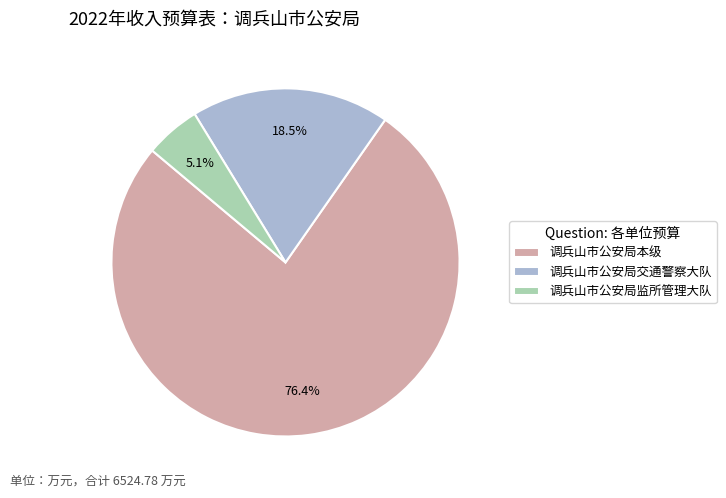

To the nearest percent, what is the difference between the 调兵山市公安局本级 and 调兵山市公安局监所管理大队 slice percentages?

71%